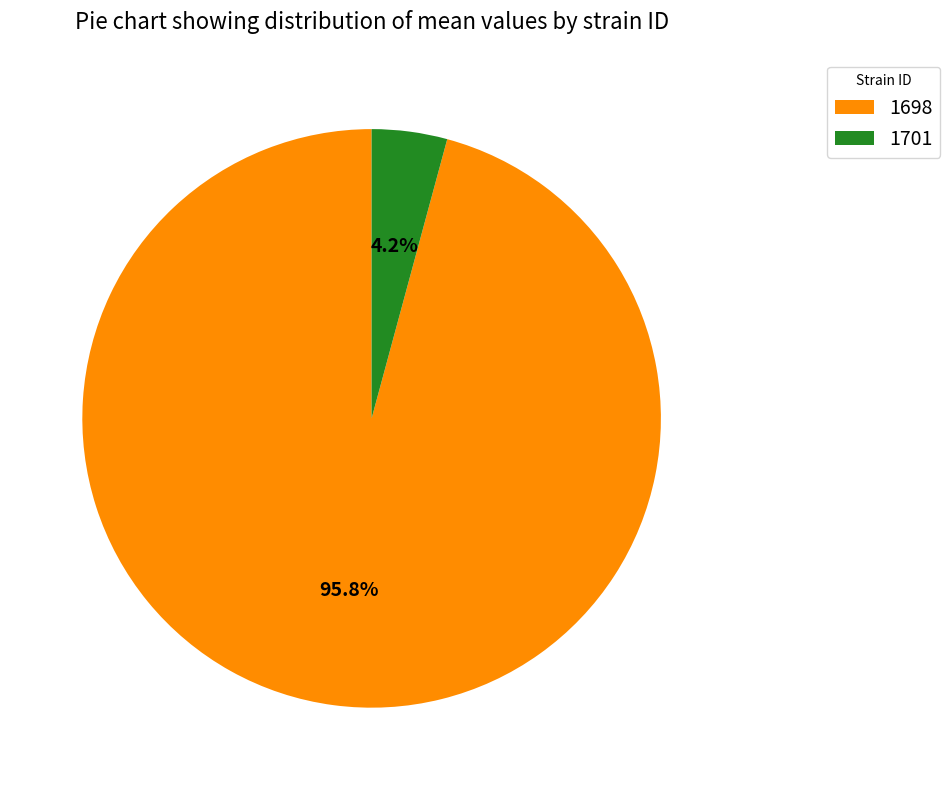

What percentage do 1698 and 1701 together represent?

100.0%